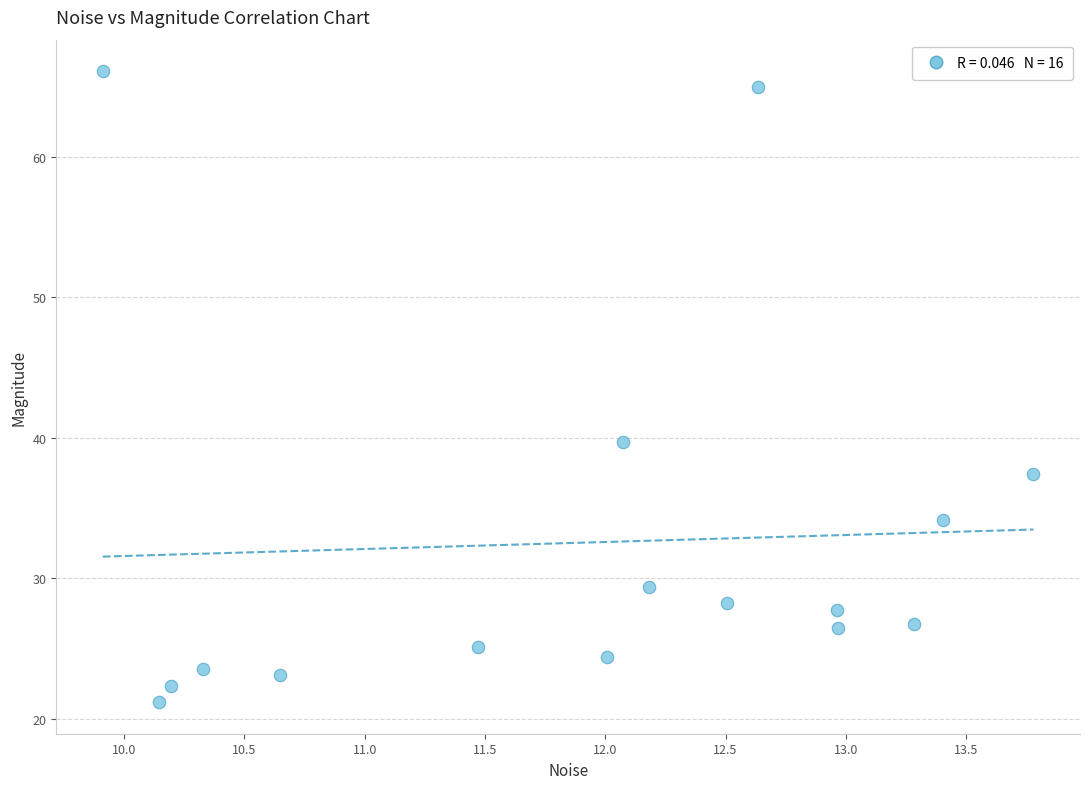

What is the range of X values (max minus min)?

3.9